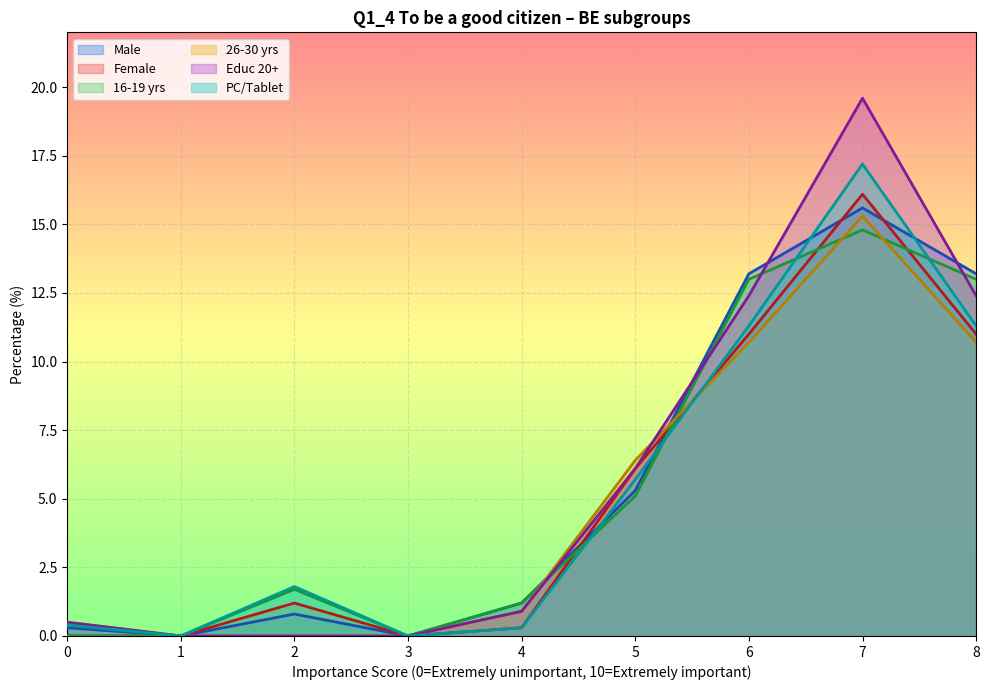

The value of Educ 20+ at 2 is 7.4. True or false?

False